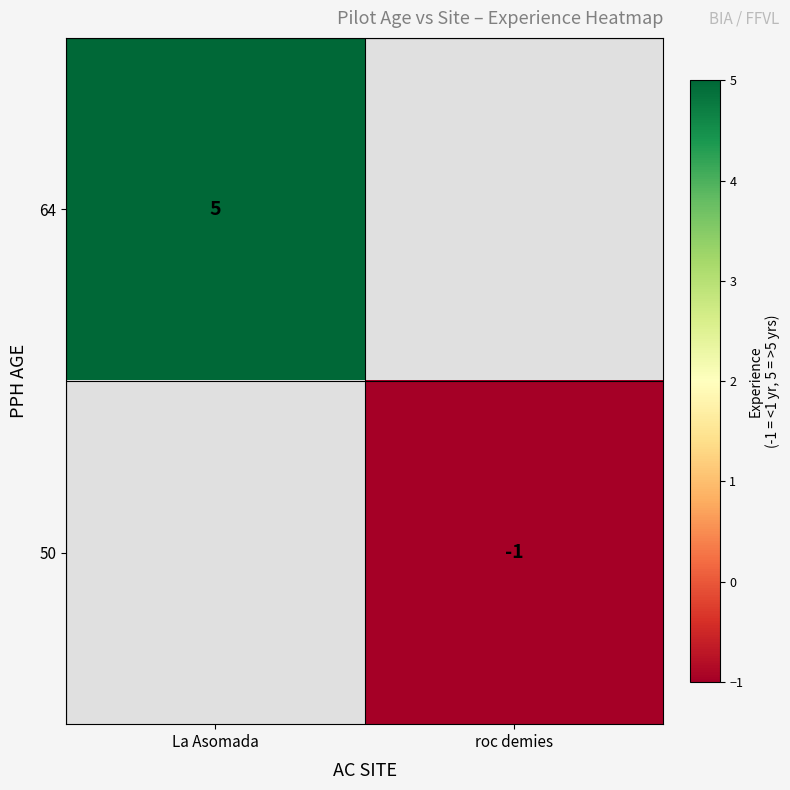

The 64 series shows 5 at La Asomada. True or false?

True